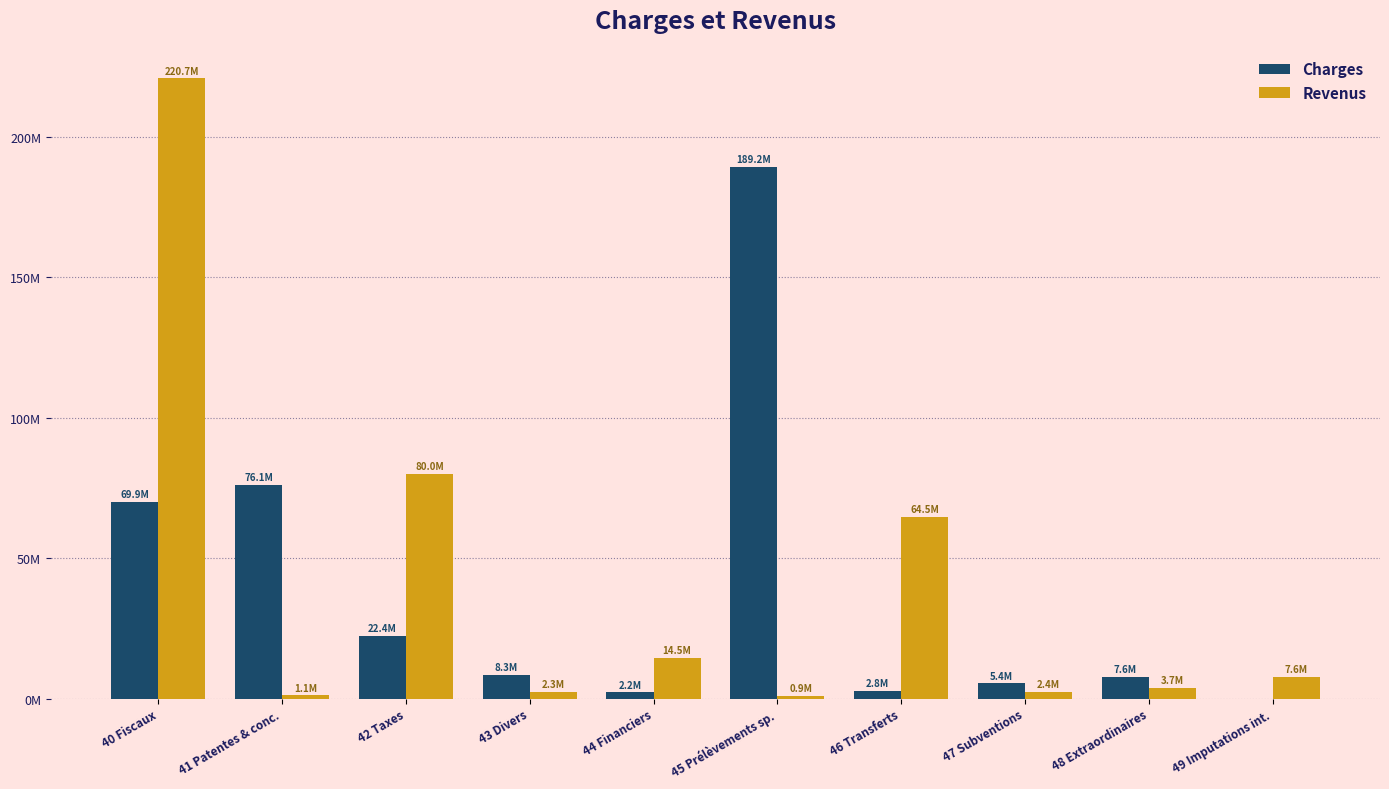

Are the bars horizontal?

No